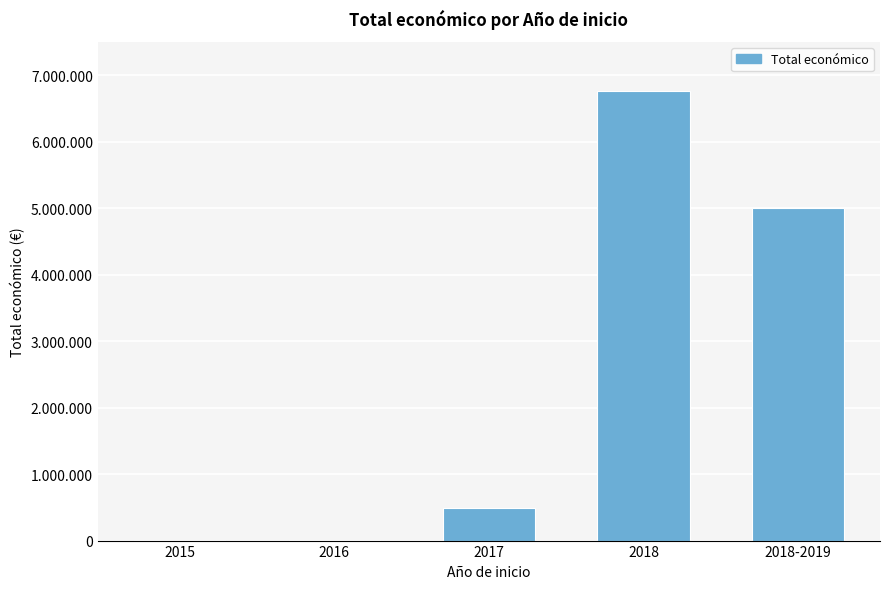

What is the change in value from 2016 to 2017?

+472545